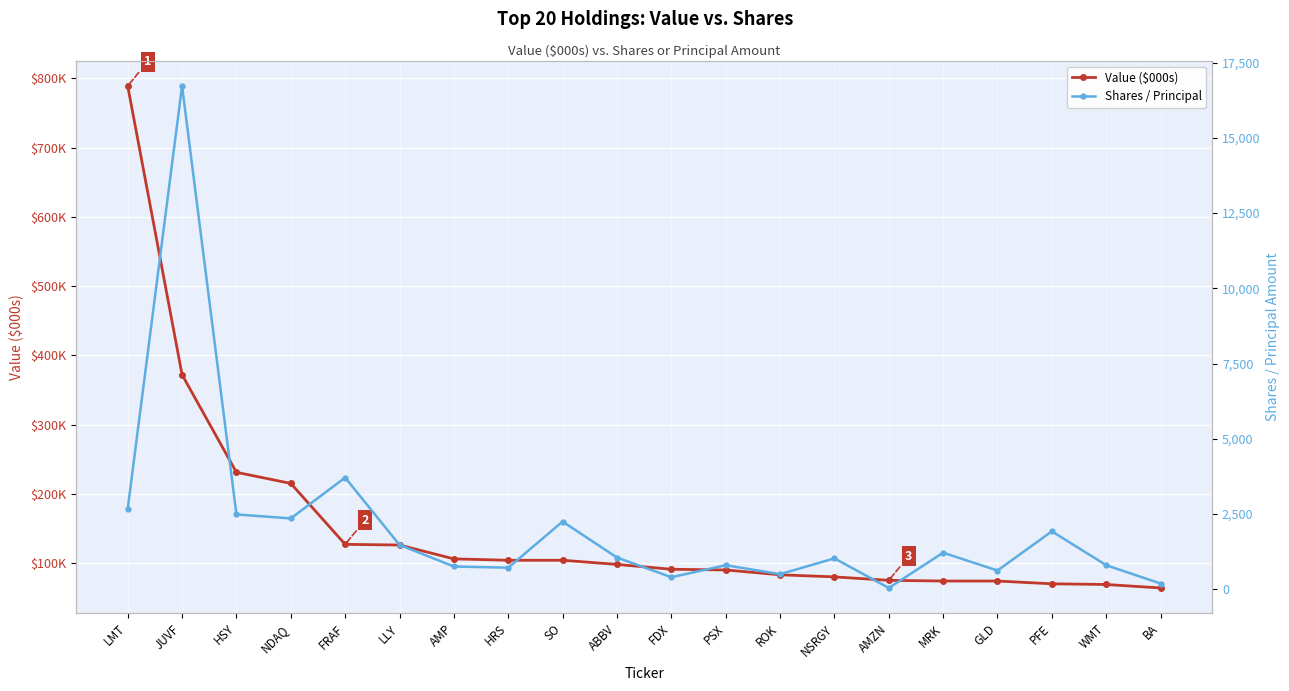

Which series has the largest range (max minus min)?

Value ($000s)